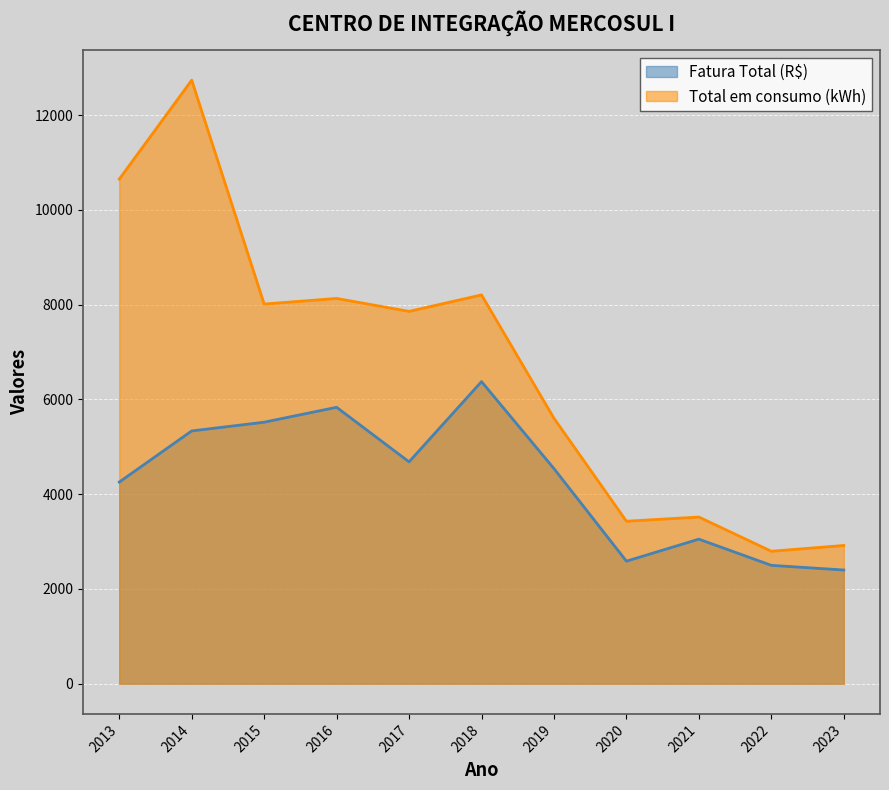

What is the sum of all Total em consumo (kWh) values?

73867.0